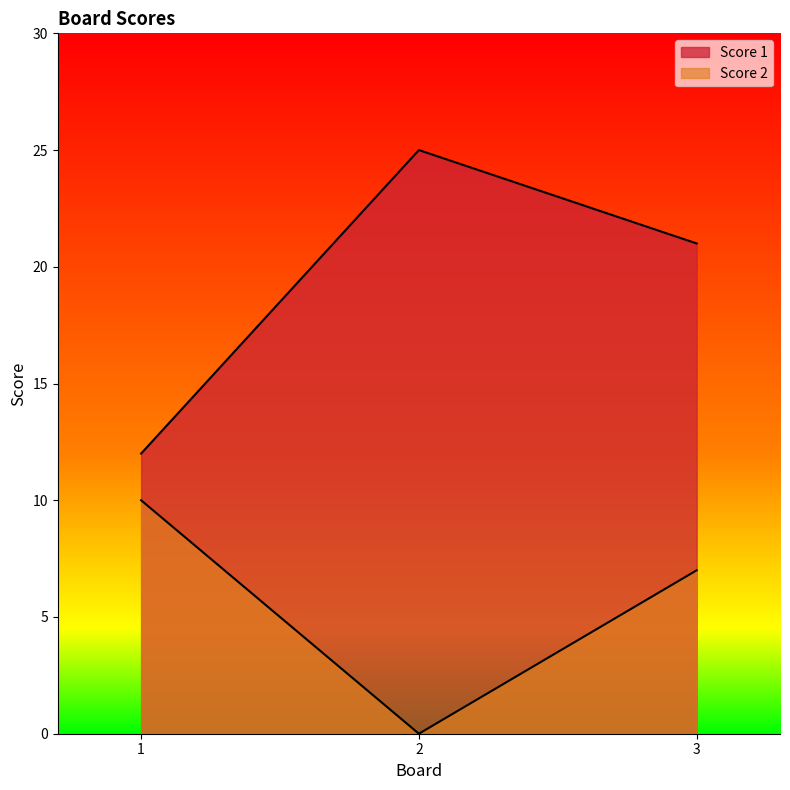

Which series has the widest spread of values?

Score 1